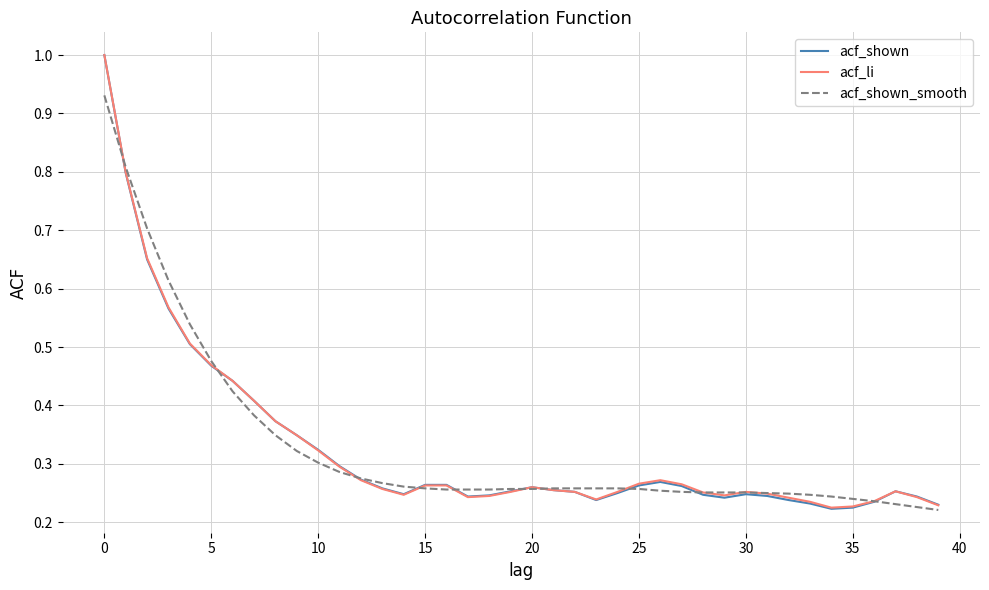

Does the chart have visible grid lines?

Yes